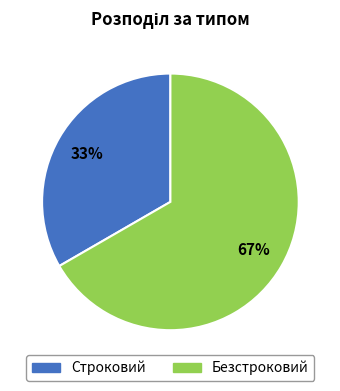

Do Безстроковий and Строковий together represent more than half of the pie?

Yes